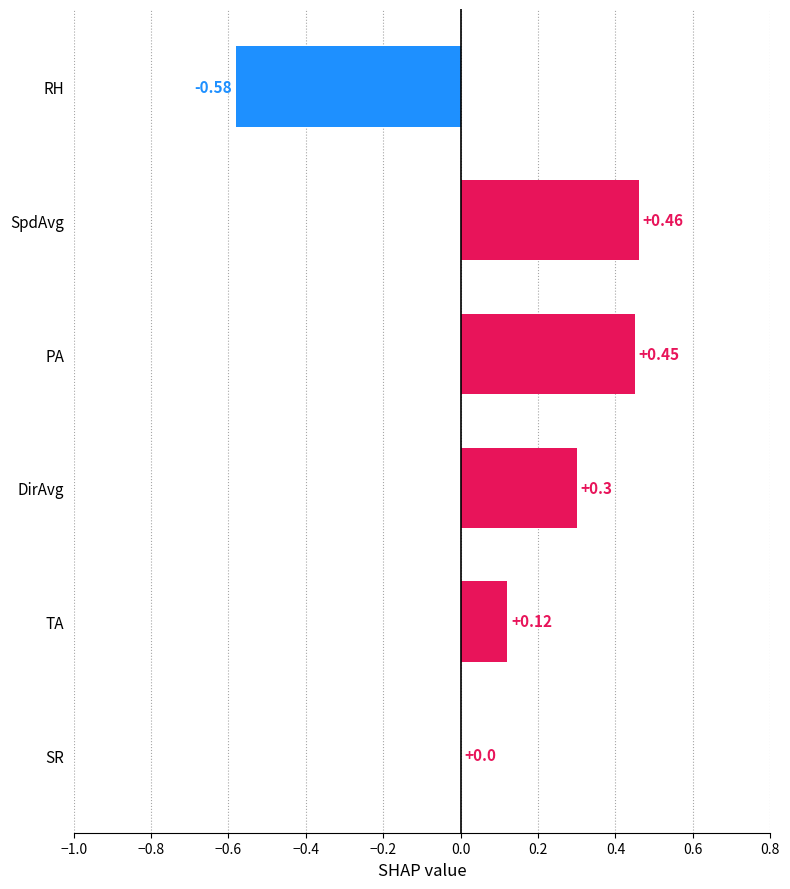

Which category has the highest value across all series?

SpdAvg